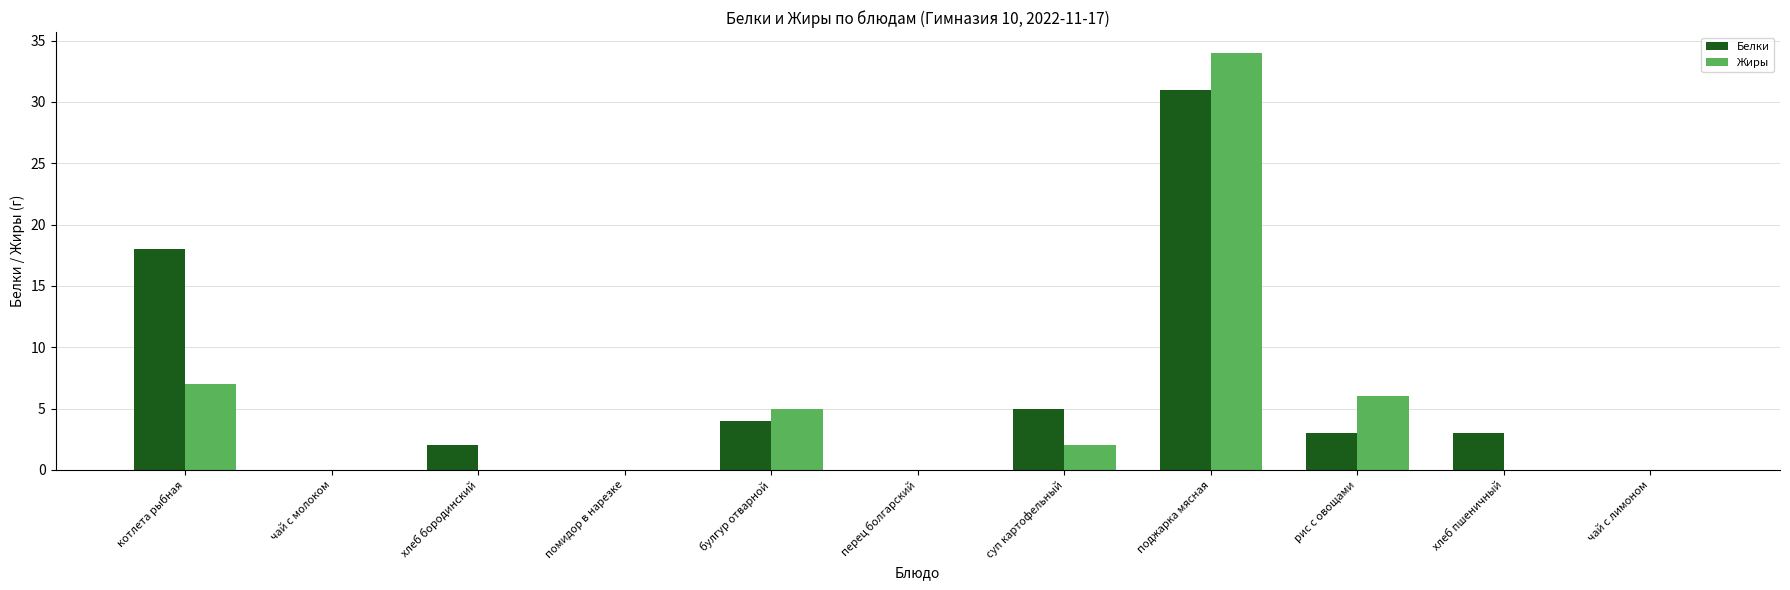

At which category does the chart reach its peak across all series?

поджарка мясная